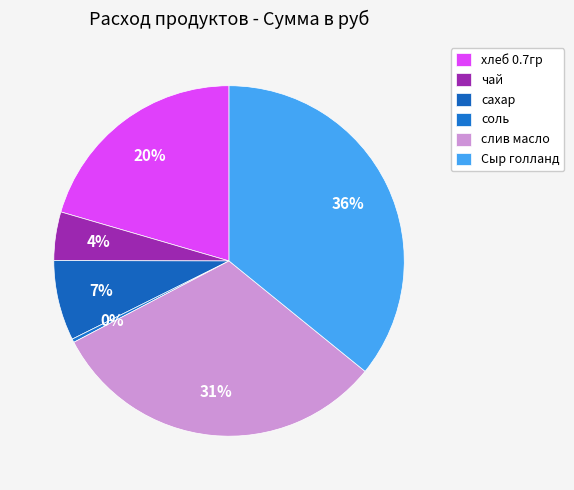

Is there a majority slice in this chart?

No